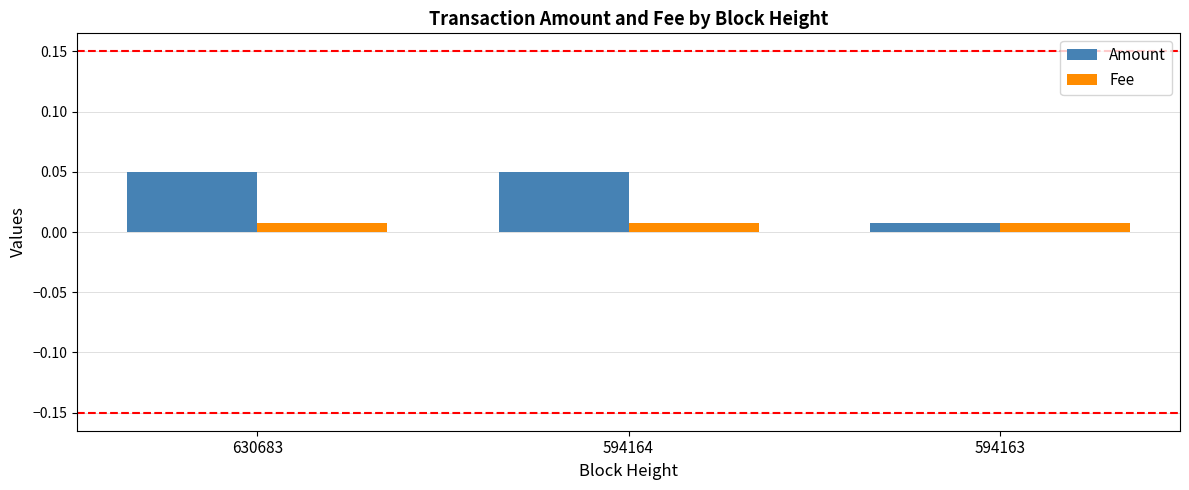

Is the value of Fee at 594163 greater than the value of Amount at 630683?

No